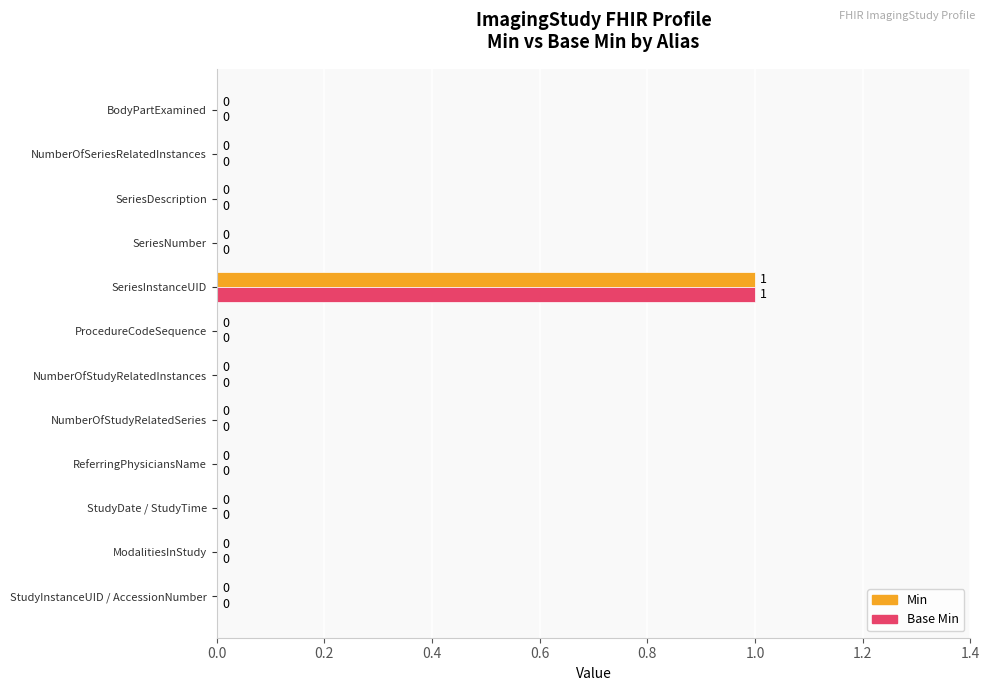

At which label does Min reach its peak?

SeriesInstanceUID